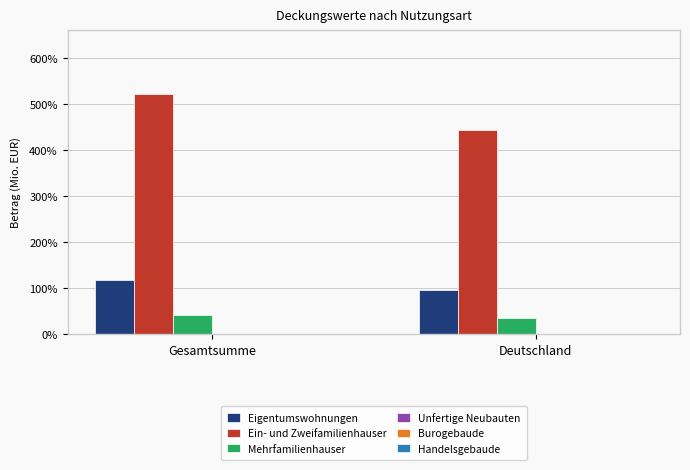

Rank the series at Gesamtsumme from highest to lowest value.

Ein- und Zweifamilienhauser, Eigentumswohnungen, Mehrfamilienhauser